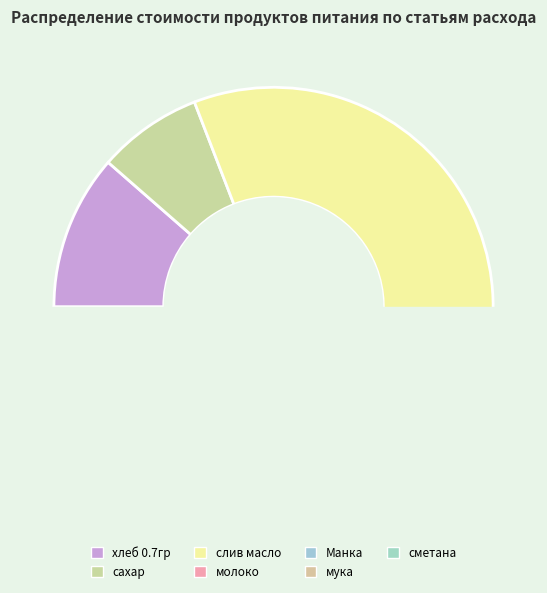

To the nearest percent, what is the average slice percentage?

14%